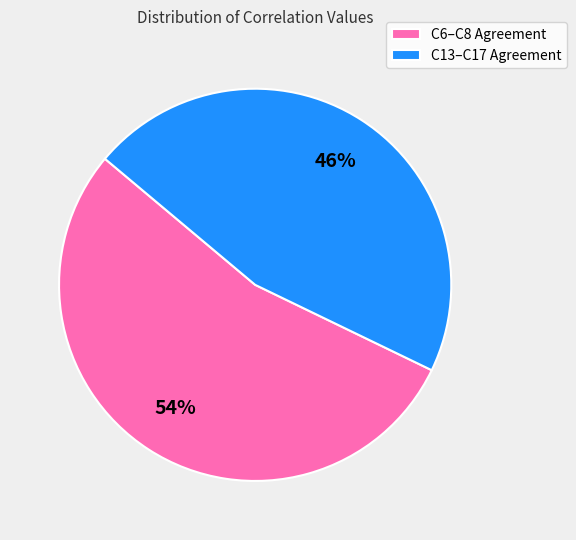

To the nearest percent, what is the combined percentage of C6–C8 Agreement and C13–C17 Agreement?

100%